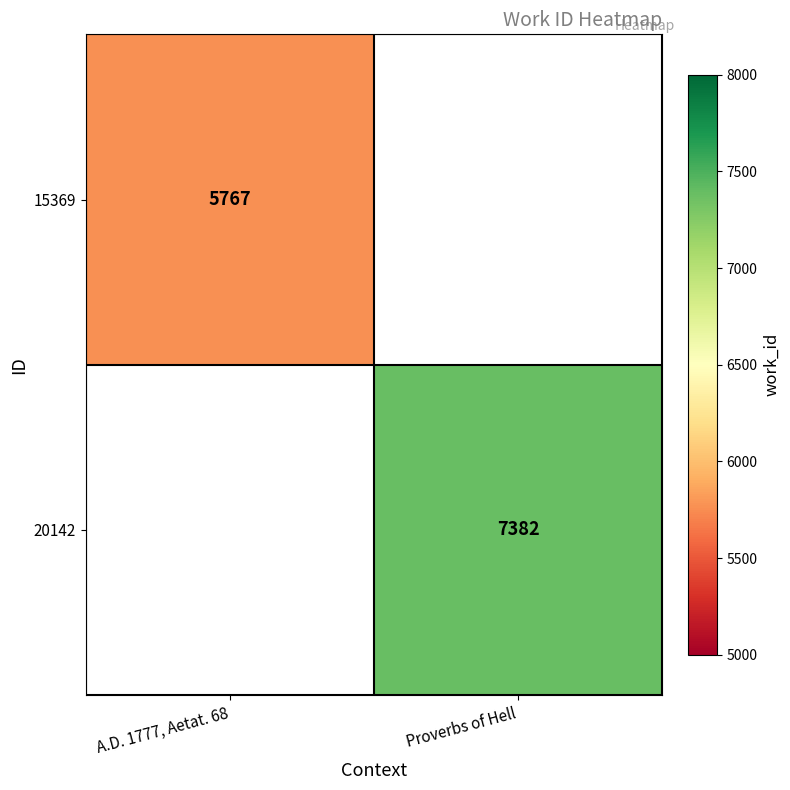

Is it true that 15369 equals 8157.9 at A.D. 1777, Aetat. 68?

False